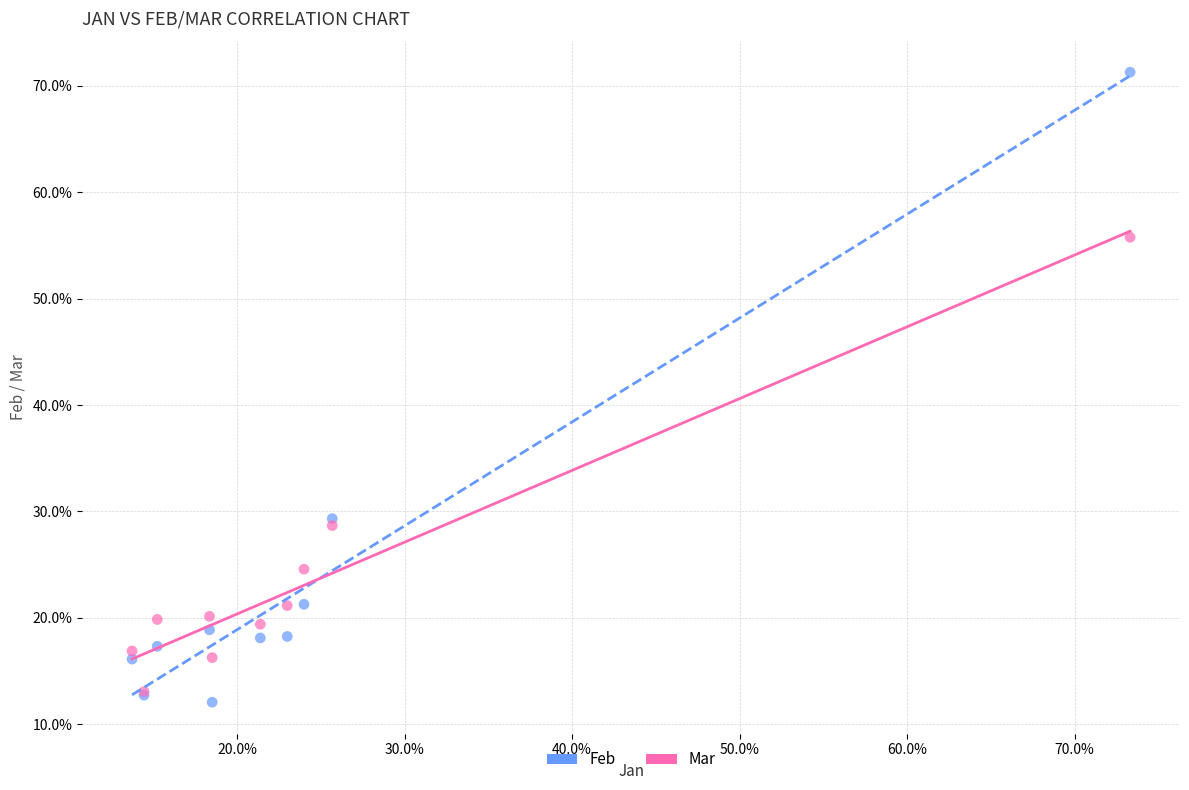

What are all the series names shown in the legend?

Feb, Mar